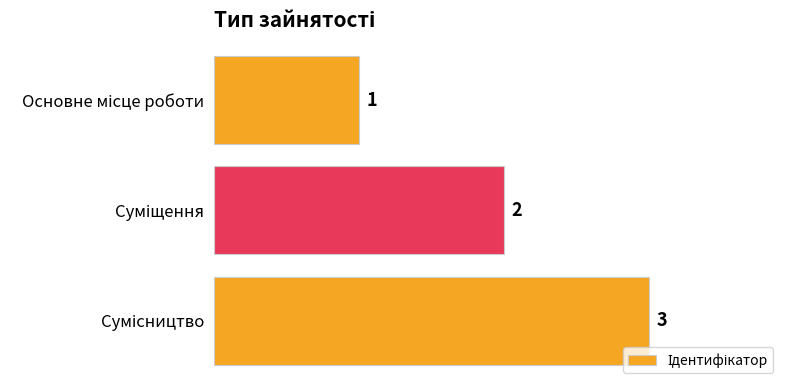

What is the greatest value displayed?

3